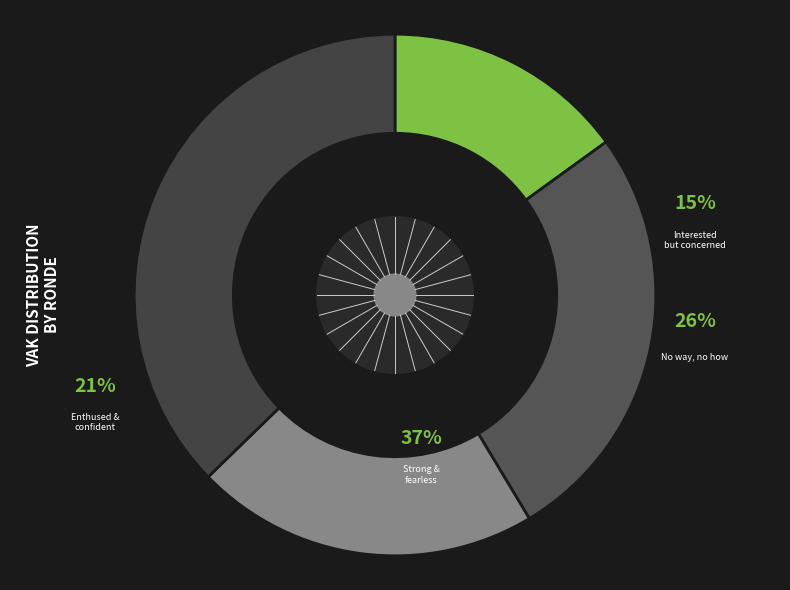

True or false: 2022 Opmaak accounts for 10% of the total.

False